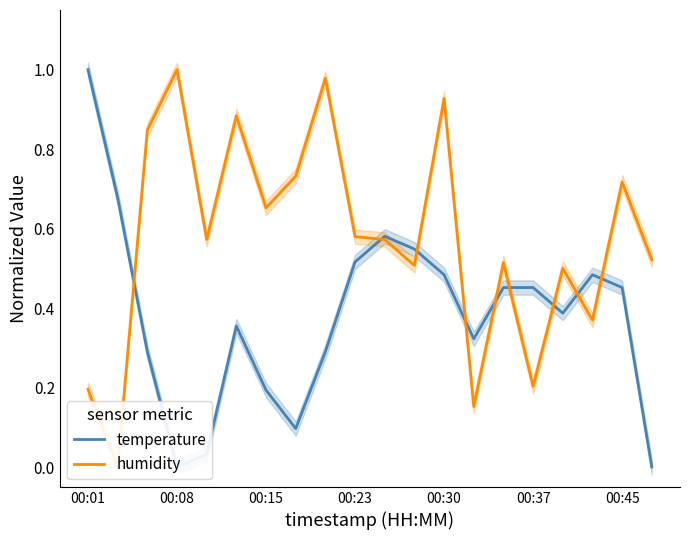

Reading left to right, what are all the values shown in this chart?

temperature: 1.0	0.7	0.3	0.0	0.0	0.4	0.2	0.1	0.3	0.5	0.6	0.5	0.5	0.3	0.5	0.5	0.4	0.5	0.5	0.0
humidity: 0.2	0.0	0.8	1.0	0.6	0.9	0.7	0.7	1.0	0.6	0.6	0.5	0.9	0.2	0.5	0.2	0.5	0.4	0.7	0.5